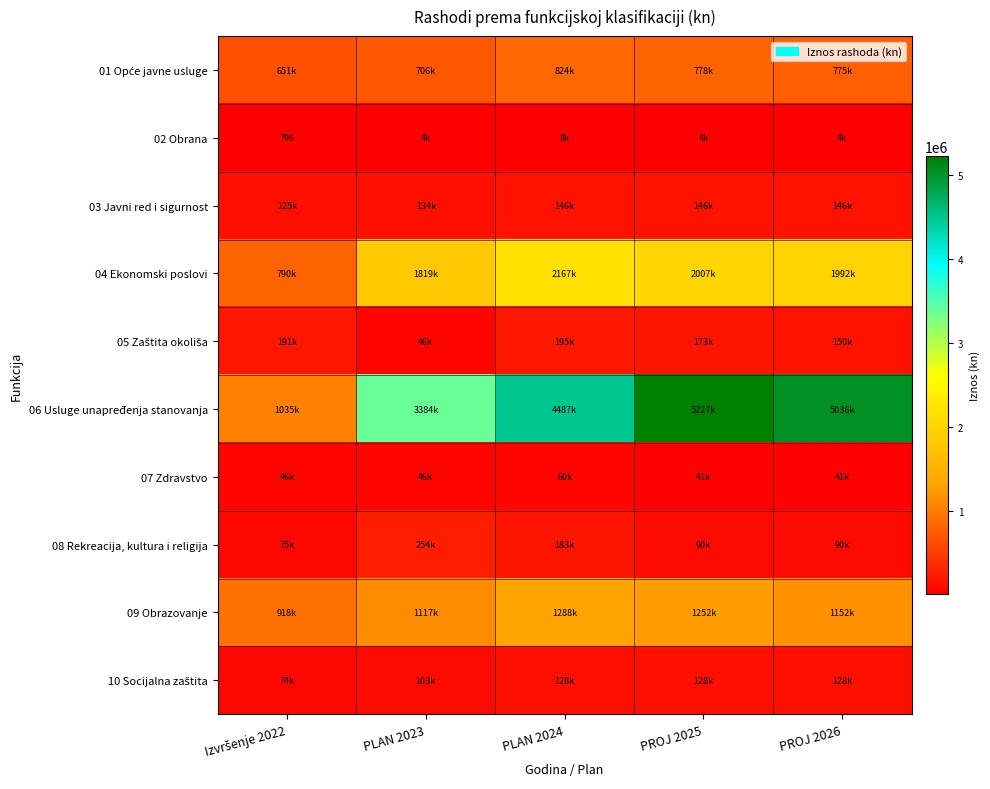

How many distinct data groups are displayed?

10